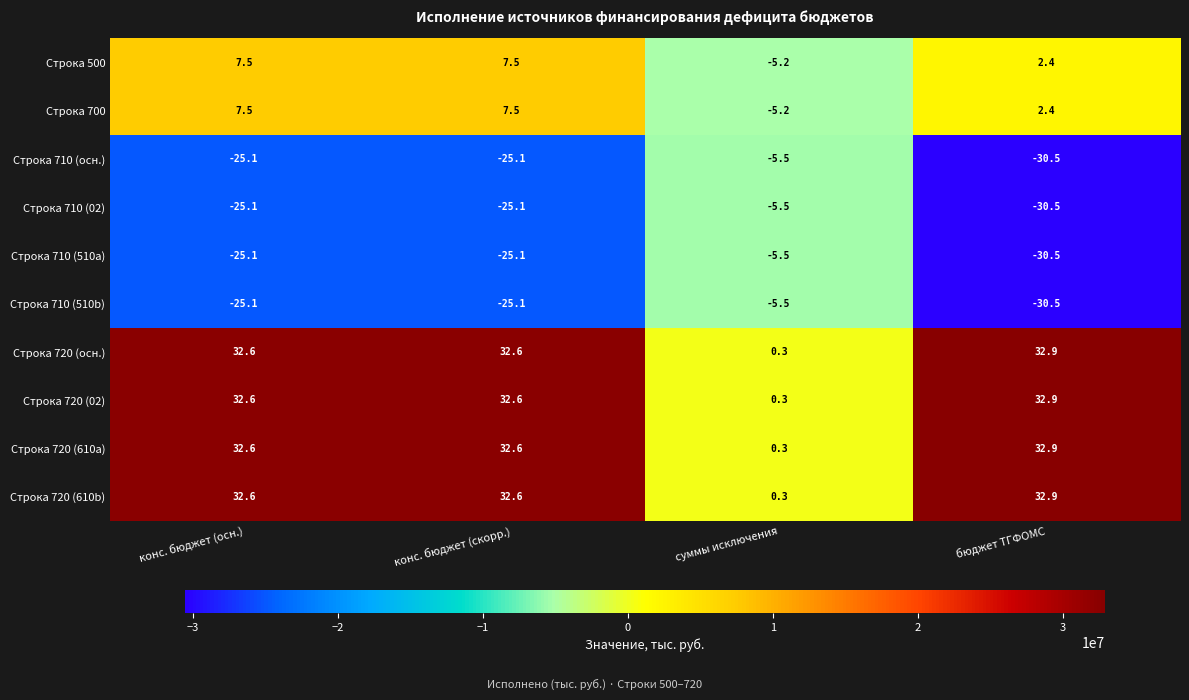

Which category has the lowest value across all series?

бюджет ТГФОМС